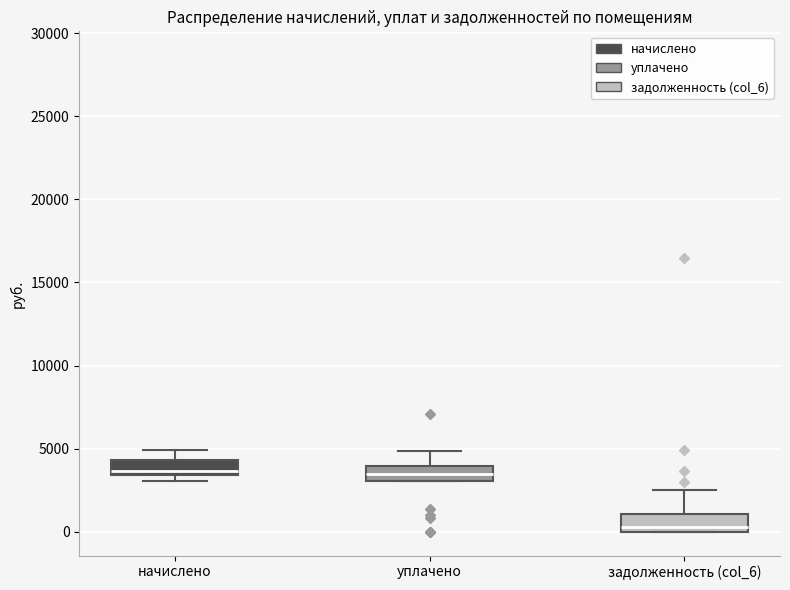

Reading left to right, read every box against the y-axis: the position of its median line, the range the box covers, and the ends of its whiskers. The values are not printed on the chart, so give them approximately, as read against the axis.

начислено: median 3500 (just above the box's lower edge), box 3500 to 4500, whiskers 3000 to 5000
уплачено: median 3500, box 3000 to 4000, whiskers 3000 to 5000
задолженность (col_6): median 500, box 0 to 1000, whiskers 0 to 2500